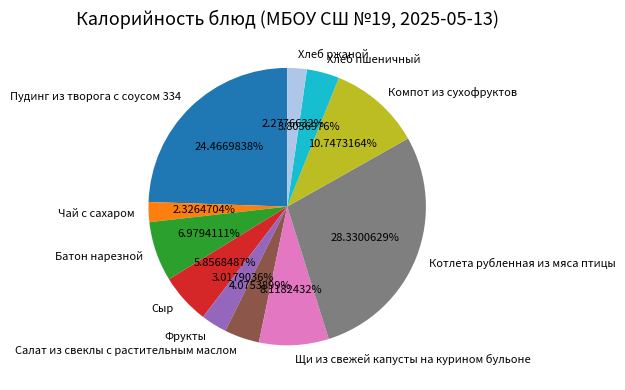

Is the sum of Пудинг из творога с соусом 334 and Сыр greater than half?

No